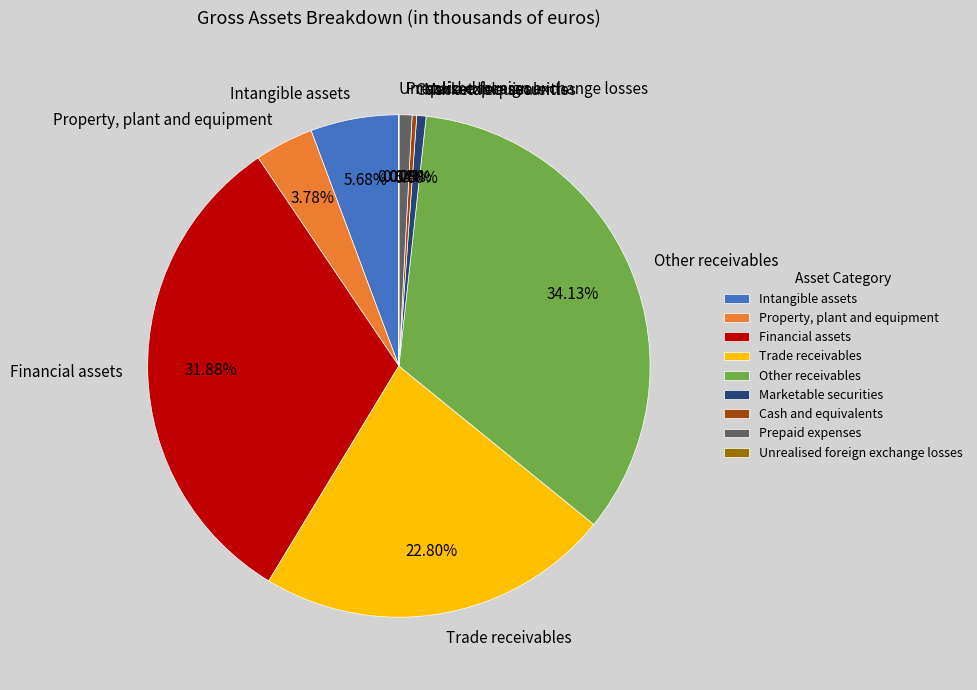

To the nearest percent, what is the combined percentage of Financial assets and Intangible assets?

38%